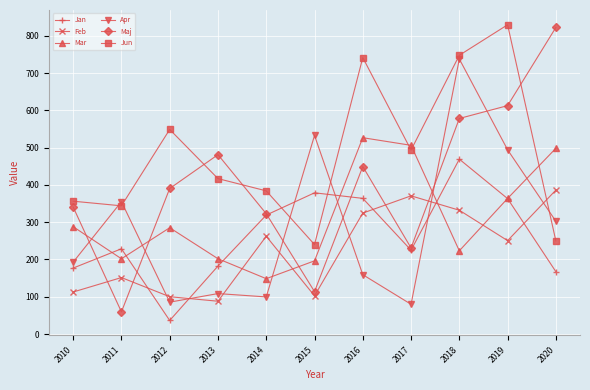

True or false: Apr has a value of 149.8 at 2018.

False